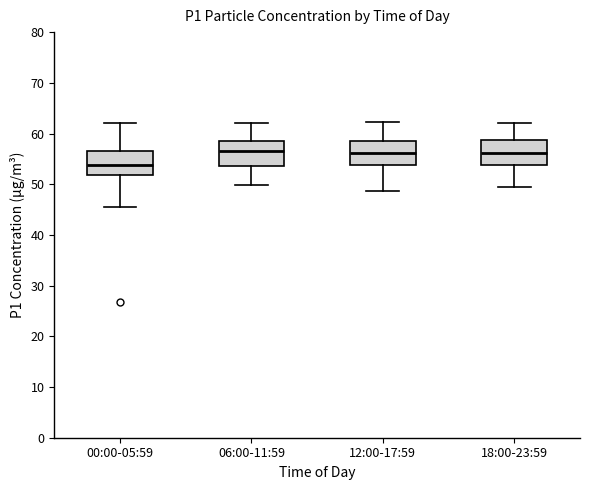

Reading left to right, read every box against the y-axis: the position of its median line, the range the box covers, and the ends of its whiskers. The values are not printed on the chart, so give them approximately, as read against the axis.

00:00-05:59: median 54, box 52 to 57, whiskers 46 to 62
06:00-11:59: median 57, box 54 to 59, whiskers 50 to 62
12:00-17:59: median 56, box 54 to 59, whiskers 49 to 62
18:00-23:59: median 56, box 54 to 59, whiskers 50 to 62